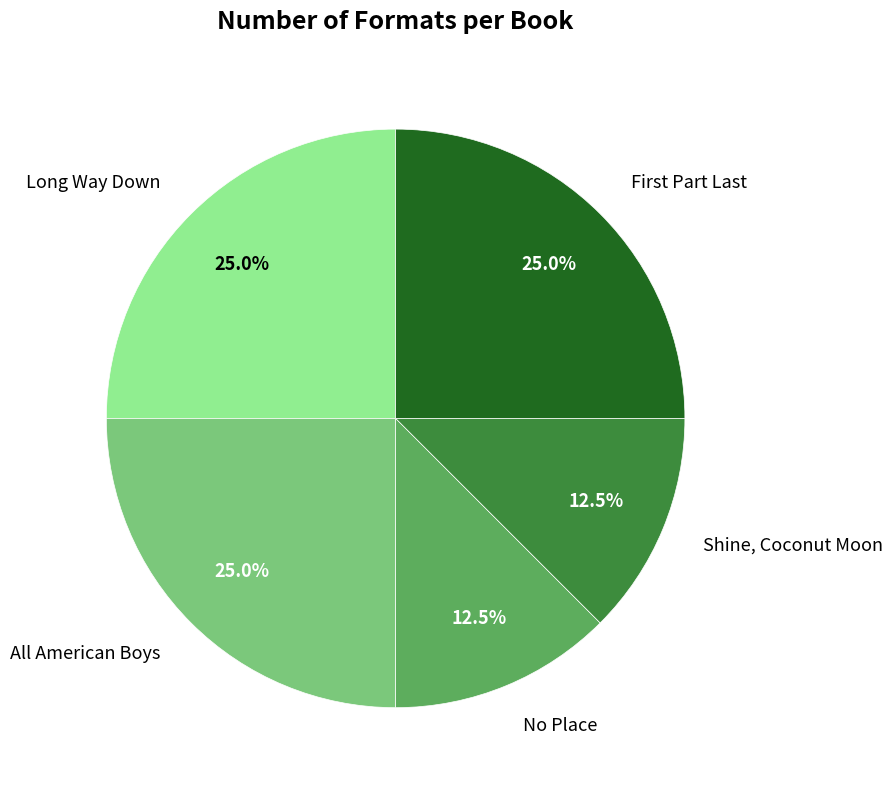

Is there a majority slice in this chart?

No